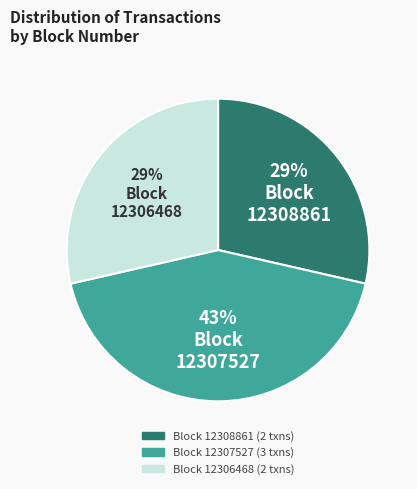

Count the number of slices in the pie.

3